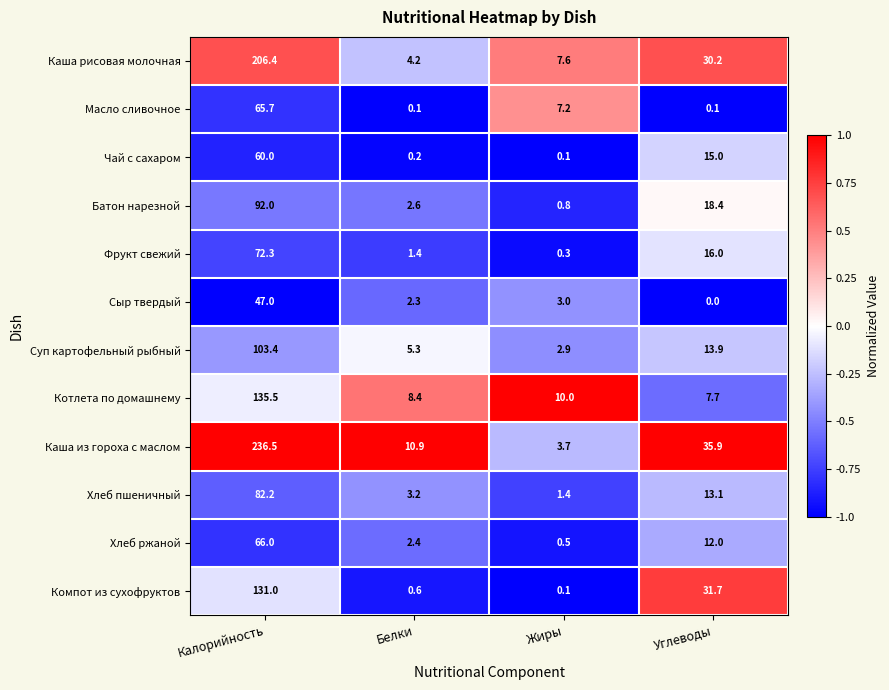

What is the total value across all series at Белки?

41.6